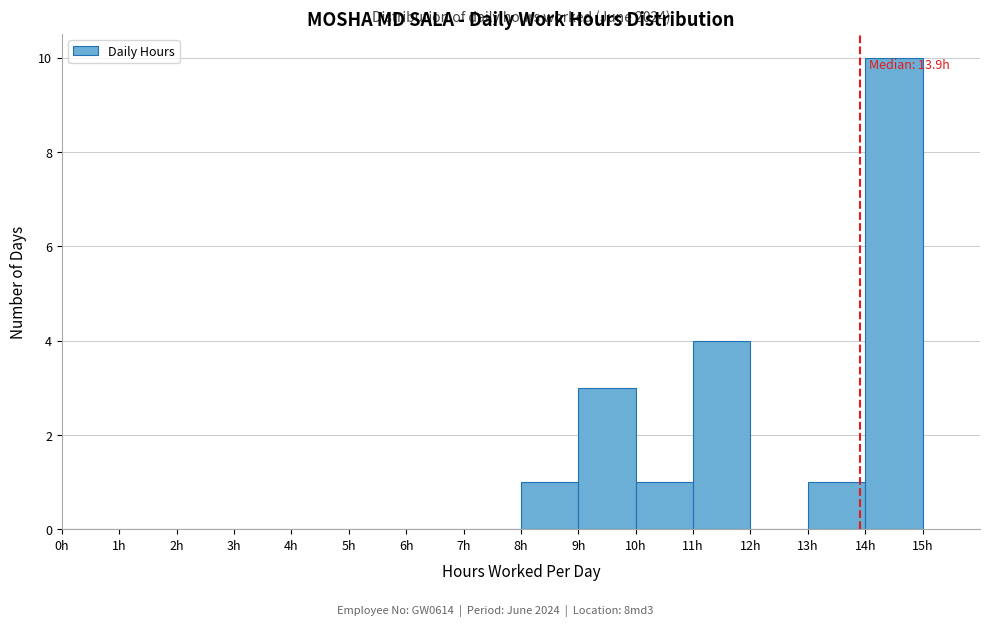

Over which range of the x-axis is the bar tallest?

14 to 15